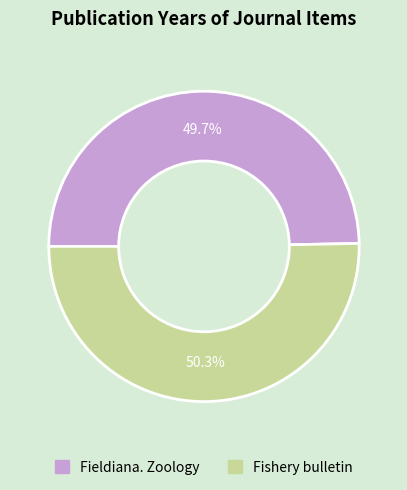

Which has a higher value, Fishery bulletin or Fieldiana. Zoology?

Fishery bulletin